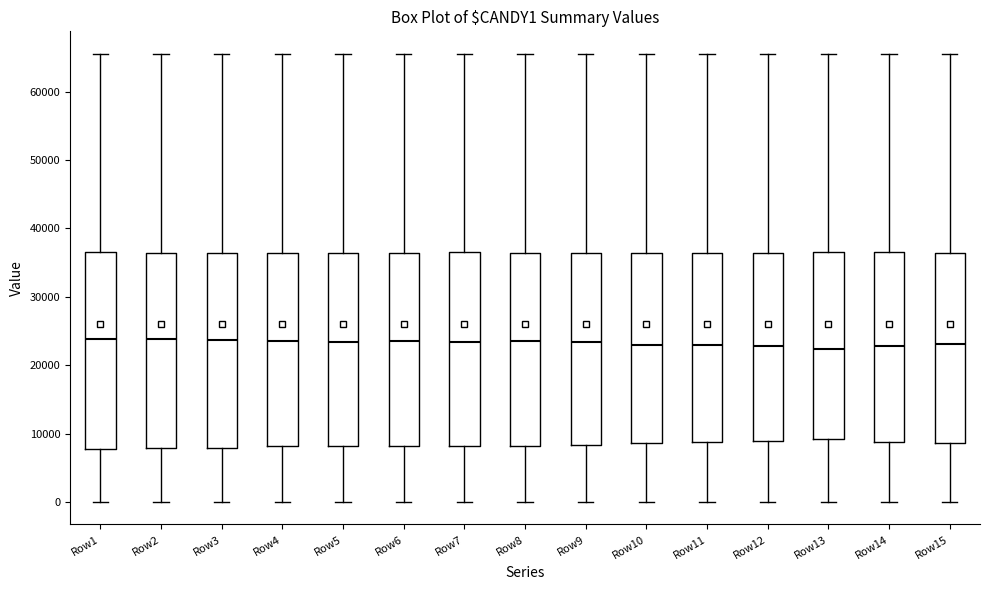

Where is the lower edge of the box for Row15 on the y-axis? The values are not printed on the chart, so give them approximately, as read against the axis.

9000